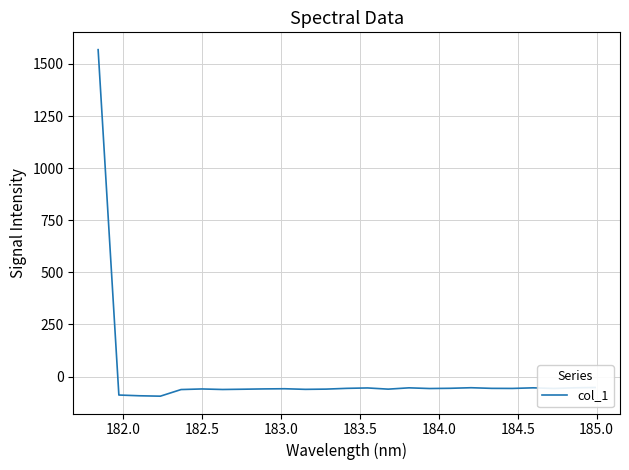

What is the maximum value shown in the chart?

1568.7